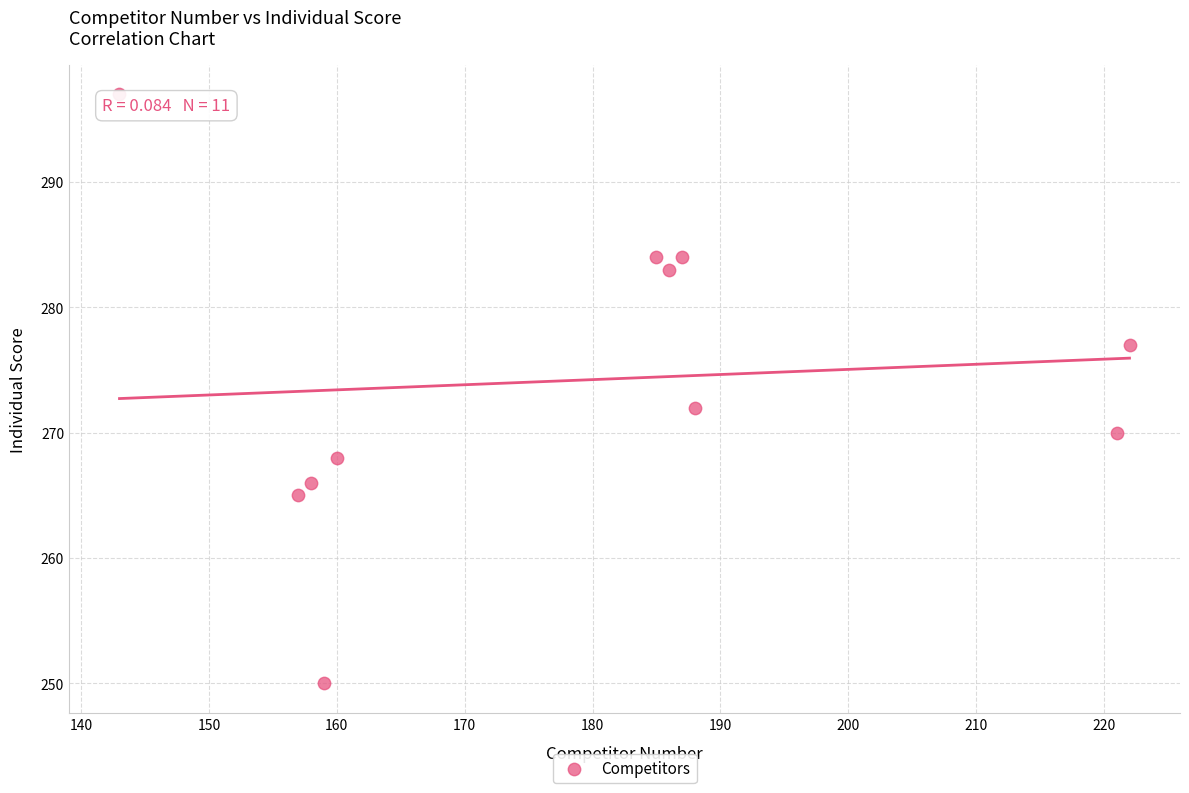

What is the range of Y values (max minus min)?

47